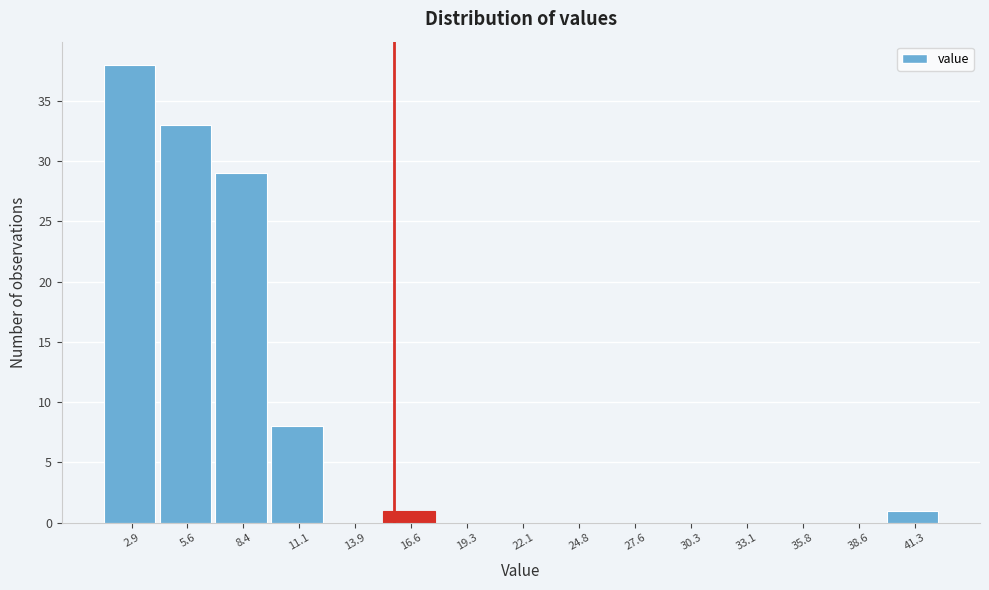

Reading left to right, transcribe this chart: for each bar, give the range it covers on the x-axis and its height. Neither the bar edges nor the heights are printed on the chart, so give them approximately, as read against the axes.

1.5 to 4.0: 38
4.0 to 7.0: 33
7.0 to 9.5: 29
9.5 to 12.5: 8
12.5 to 15.0: 0
15.0 to 18.0: 1
18.0 to 20.5: 0
20.5 to 23.5: 0
23.5 to 26.0: 0
26.0 to 29.0: 0
29.0 to 31.5: 0
31.5 to 34.5: 0
34.5 to 37.0: 0
37.0 to 40.0: 0
40.0 to 42.5: 1